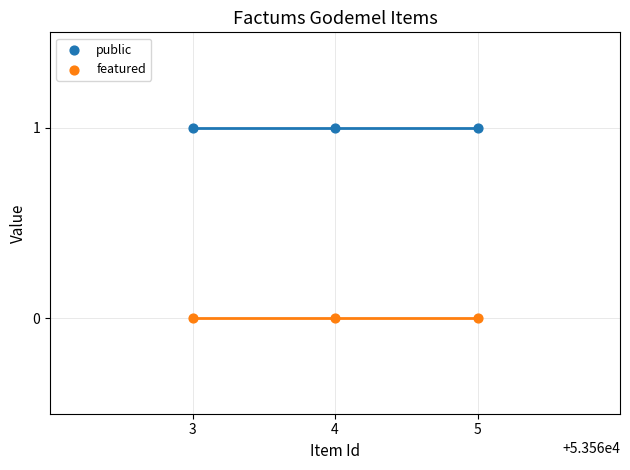

Which series contains the lowest Y value?

featured